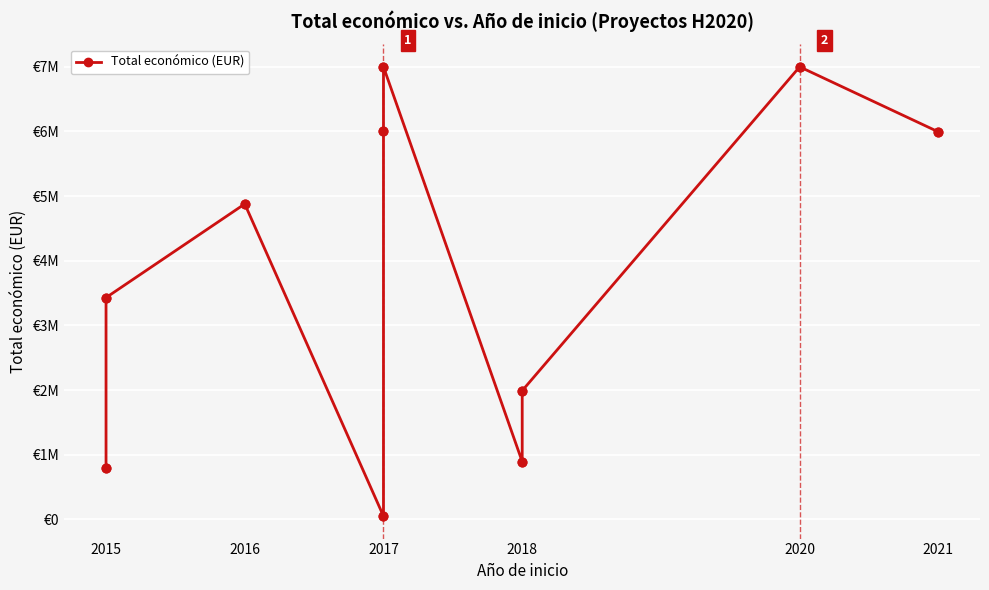

Between 2021 and 2018, which is larger?

2021